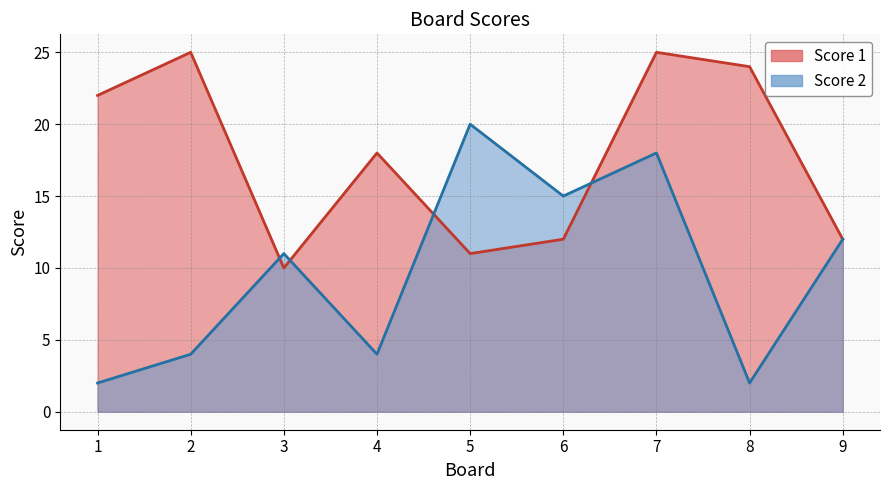

True or false: Score 1 has more than 1 points higher than both neighbors.

True